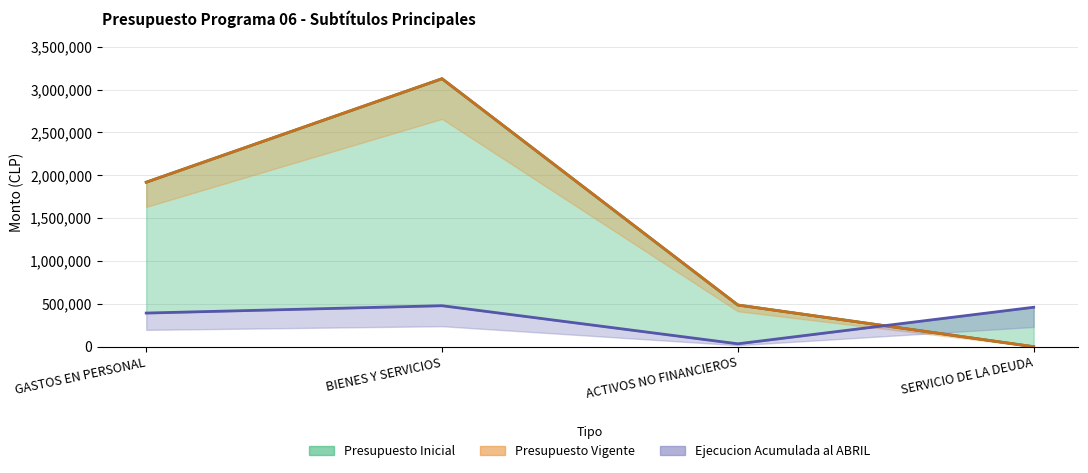

What is the difference between the Presupuesto Vigente values at SERVICIO DE LA DEUDA and BIENES Y SERVICIOS?

3126185